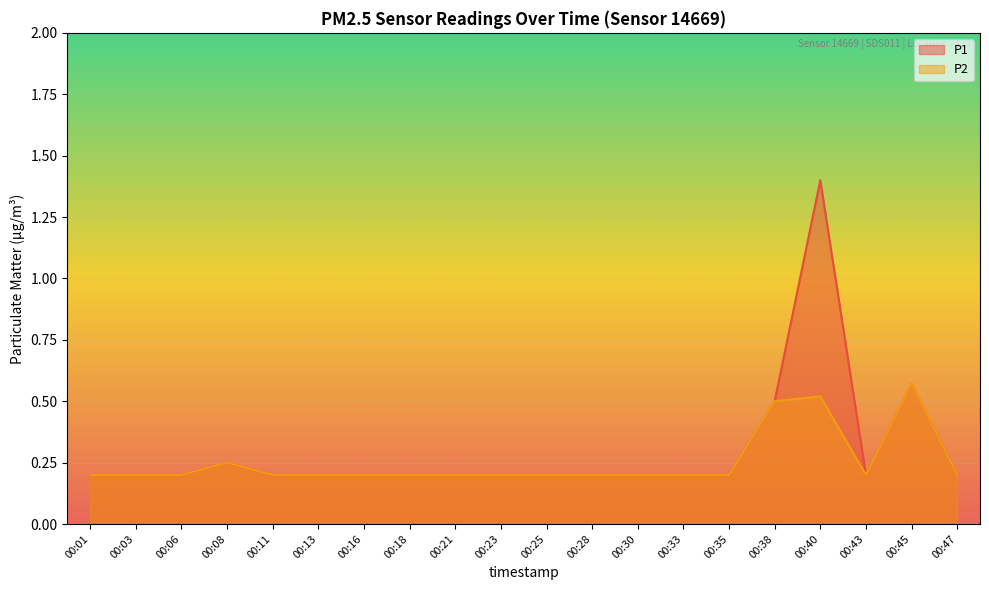

List the series in order of their peak value, highest first.

P1, P2